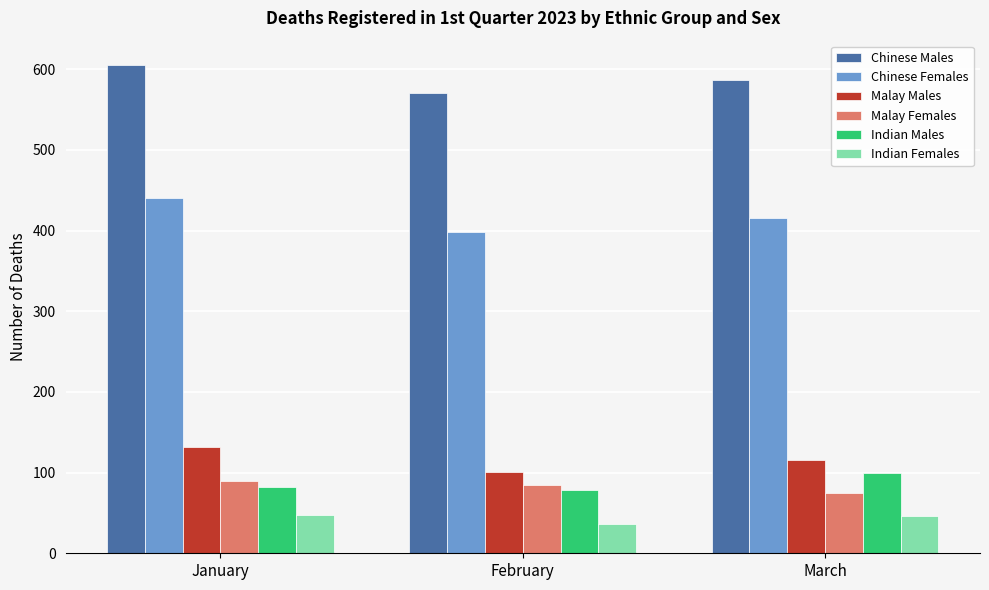

How many distinct data groups are displayed?

6